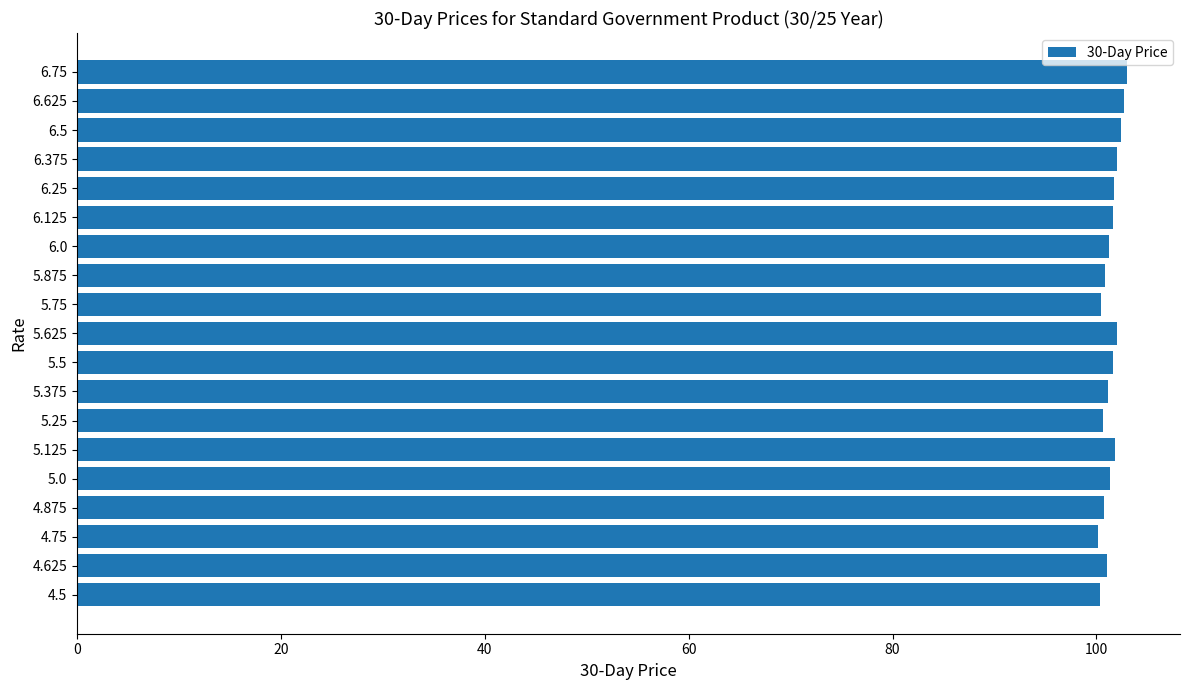

How many data points does each series have?

19